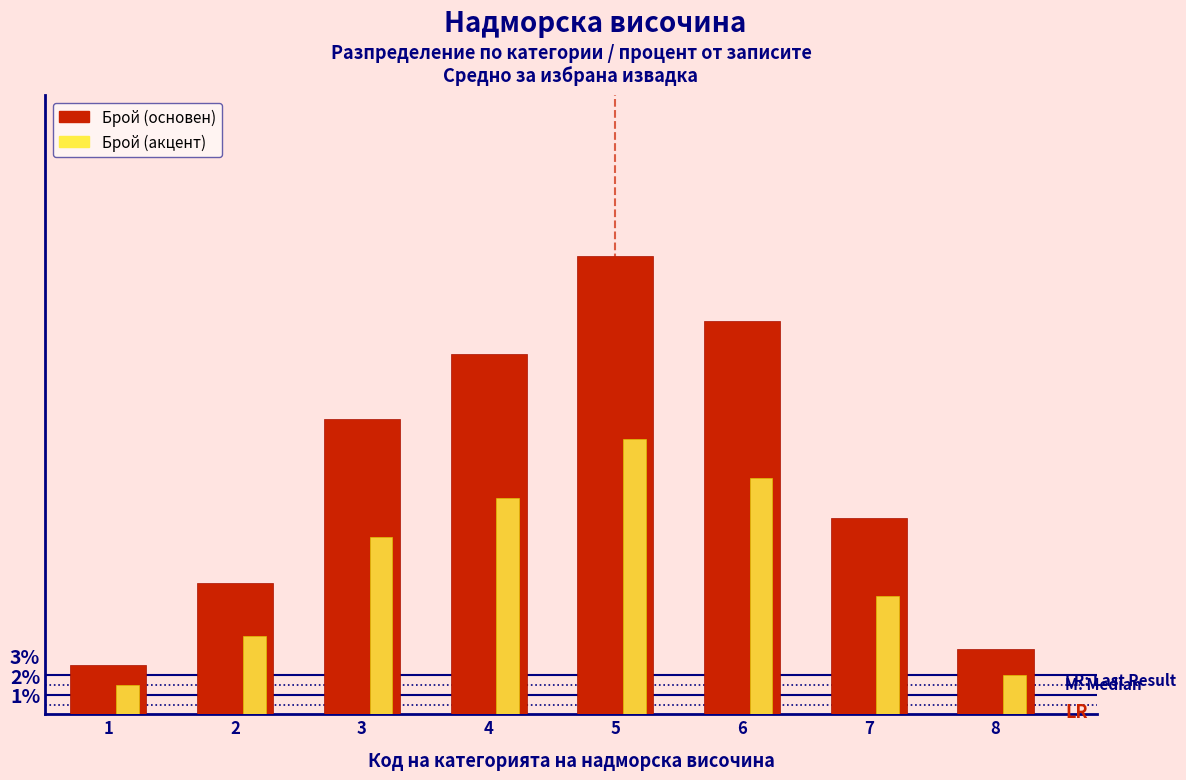

What is the total value across all series at 1?

4.0